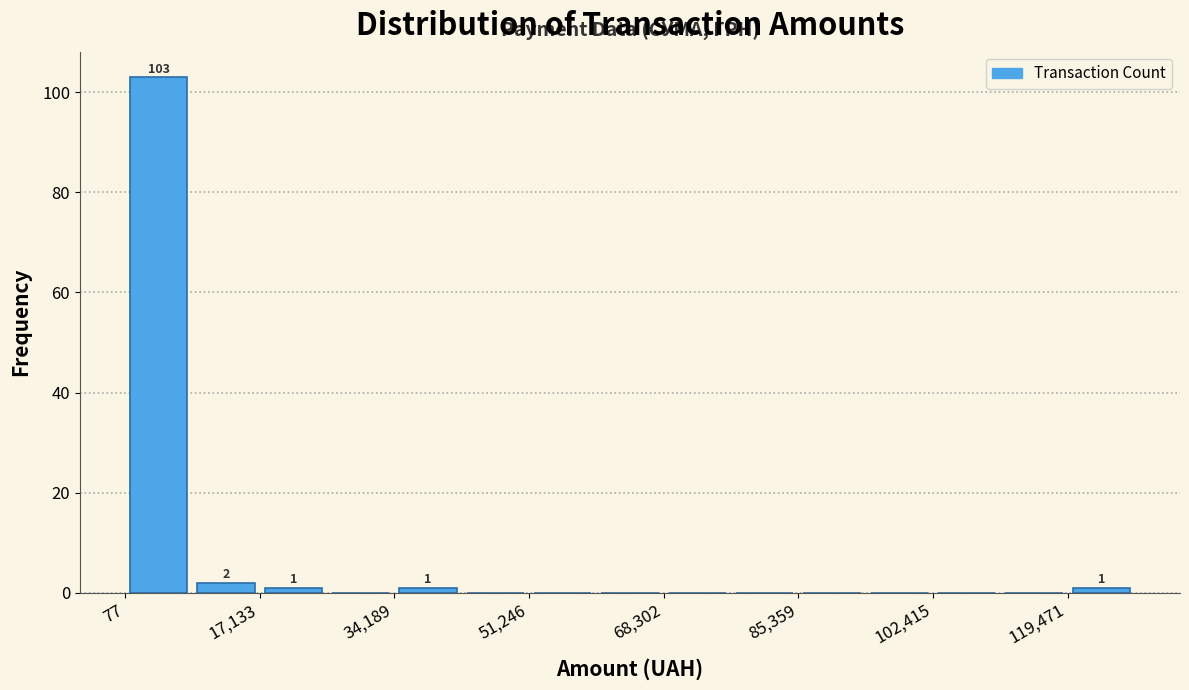

Which range on the x-axis has the tallest bar?

0 to 8000